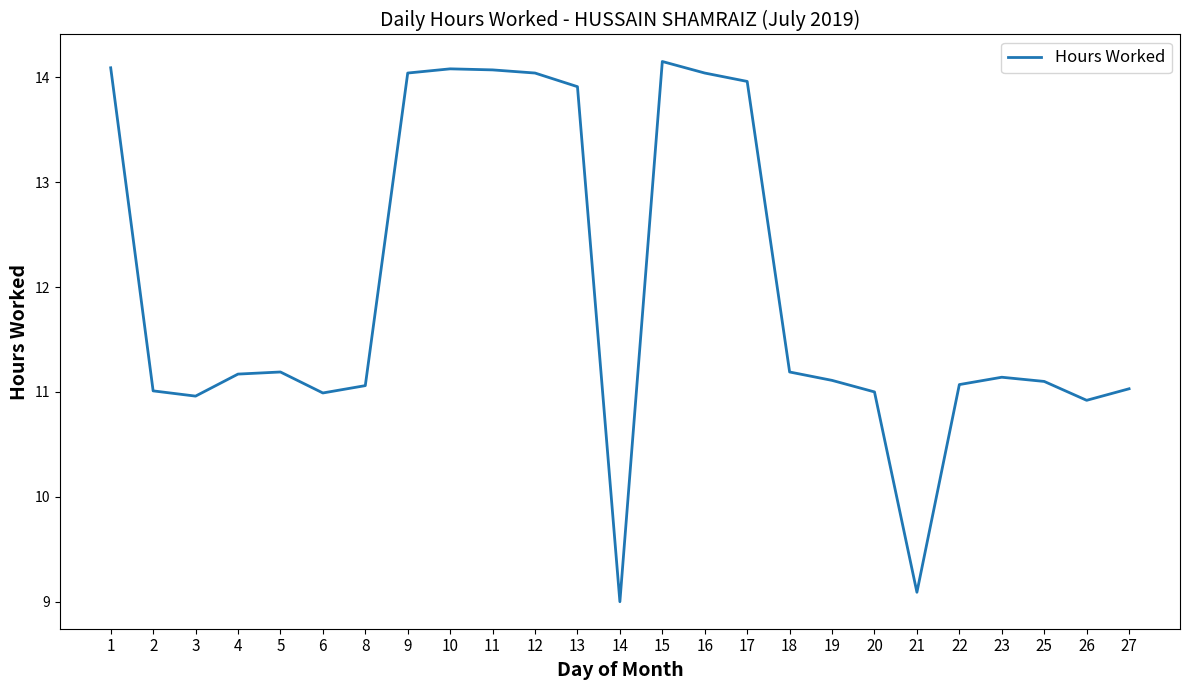

The value at 1 is 14.1. True or false?

True